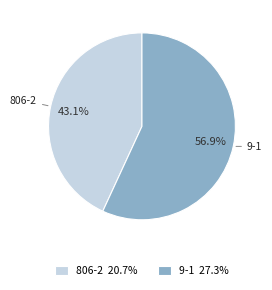

To the nearest percent, what portion does 806-2 represent?

43%